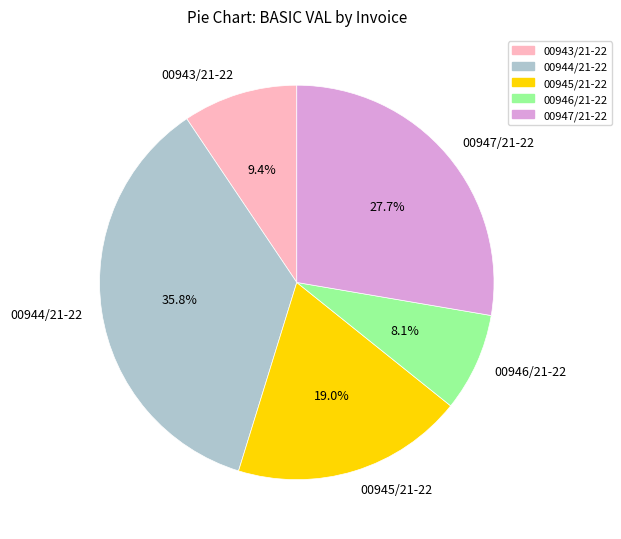

To the nearest percent, what is the combined percentage of 00944/21-22 and 00946/21-22?

44%